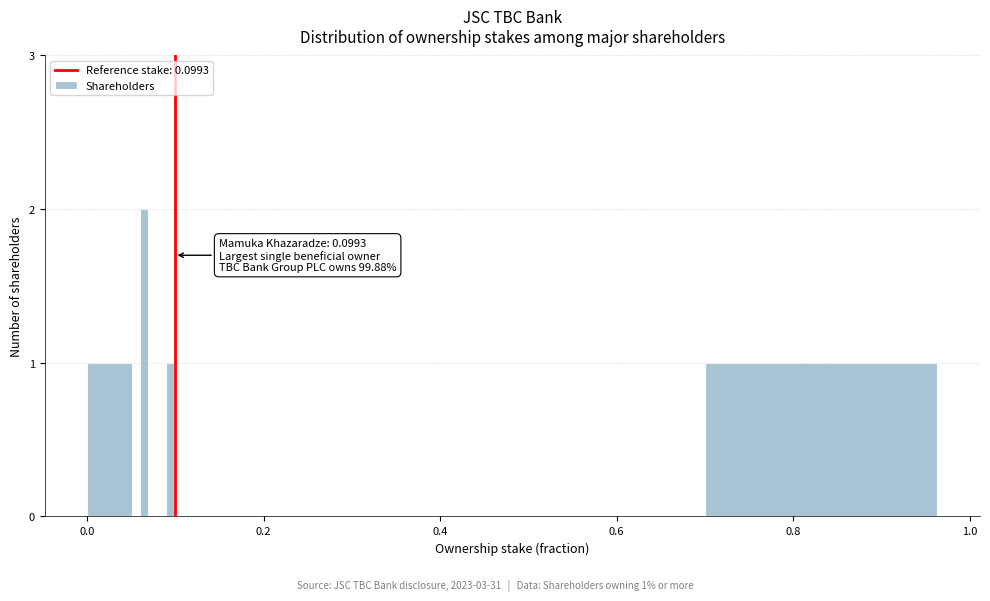

Read against the x-axis, roughly where is the centre of the tallest bar?

0.06